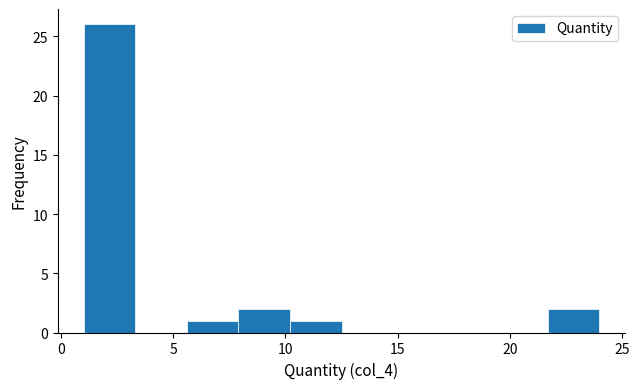

Over which range of the x-axis is the bar tallest?

1.0 to 3.3